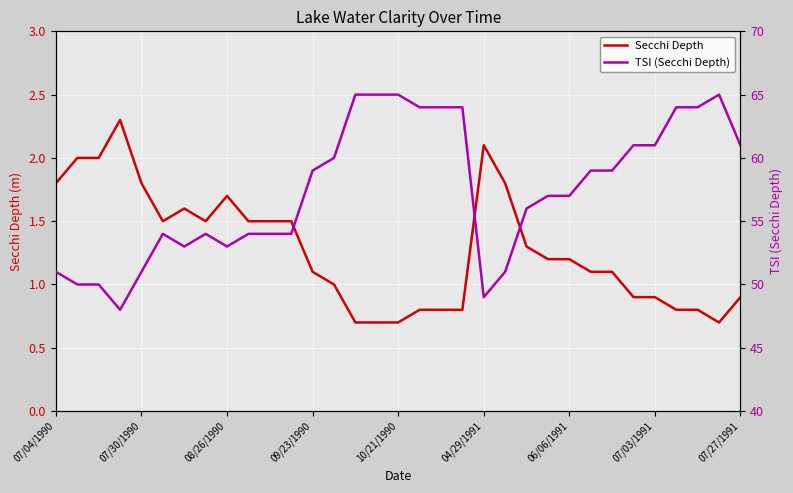

What is the minimum value for Secchi Depth?

0.7